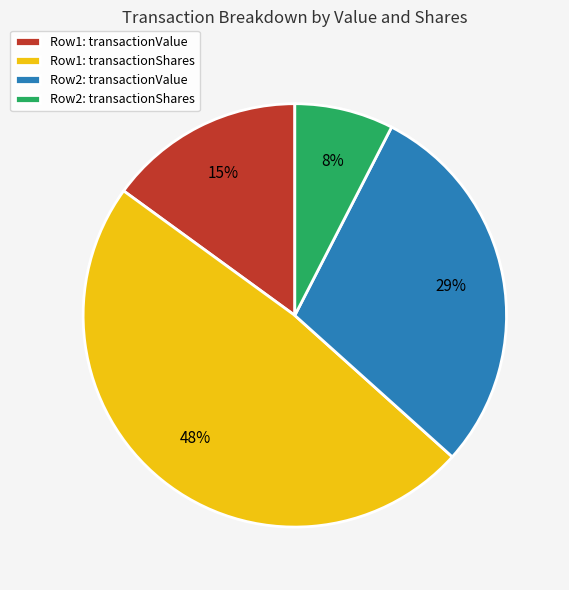

To the nearest percent, what percentage of the pie is Row1: transactionValue?

15%